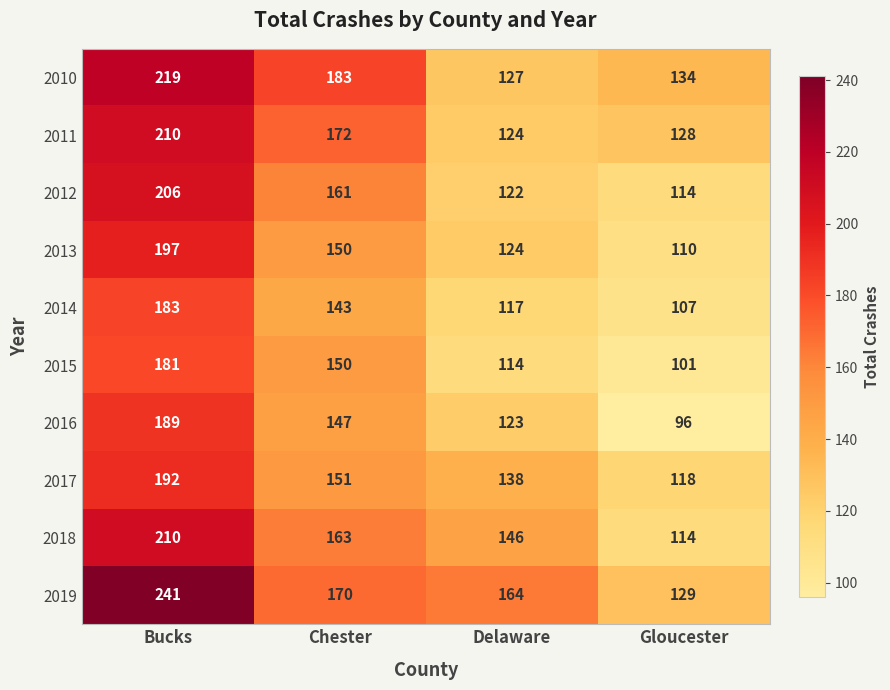

True or false: 2017 has a value of 85 at Chester.

False